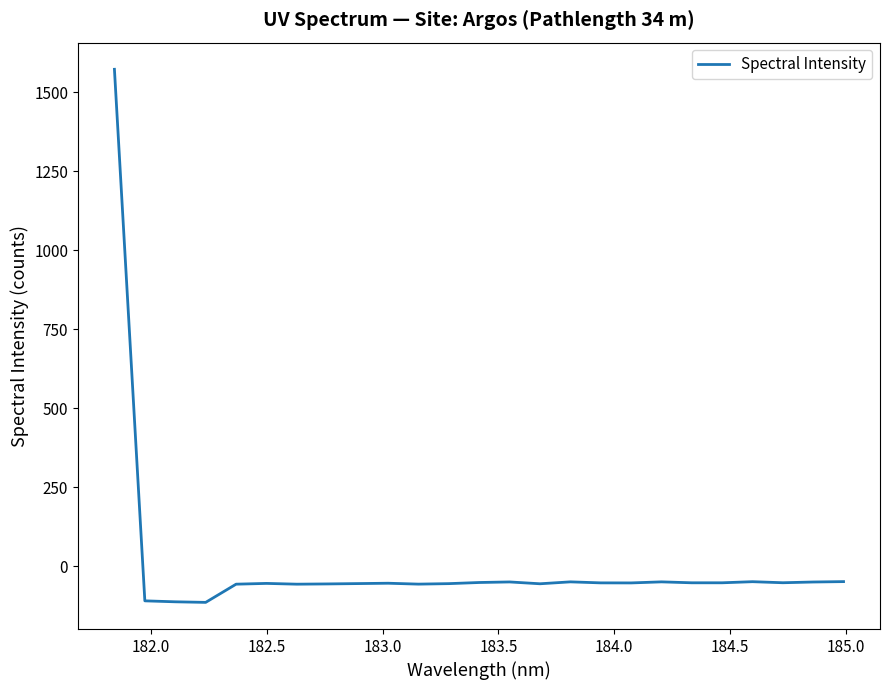

What is the minimum value shown in the chart?

-115.0